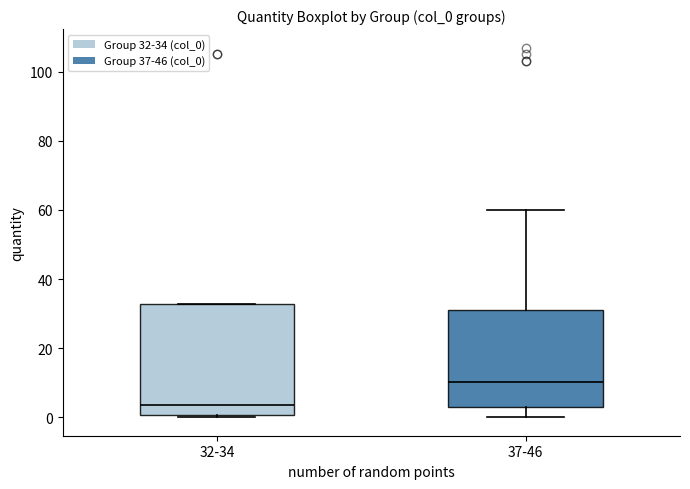

Where is the upper edge of the box for 37-46 on the y-axis? The values are not printed on the chart, so give them approximately, as read against the axis.

30